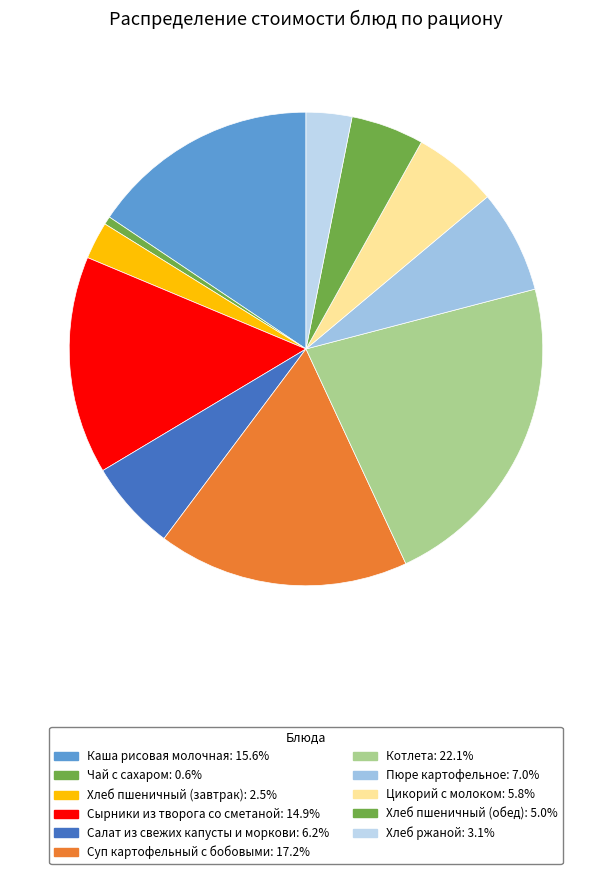

Is it true that Сырники из творога со сметаной is 15% of the pie?

True